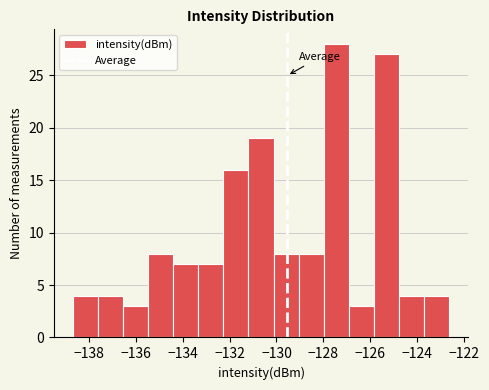

Over which range of the x-axis is the bar tallest?

-128.0 to -127.0